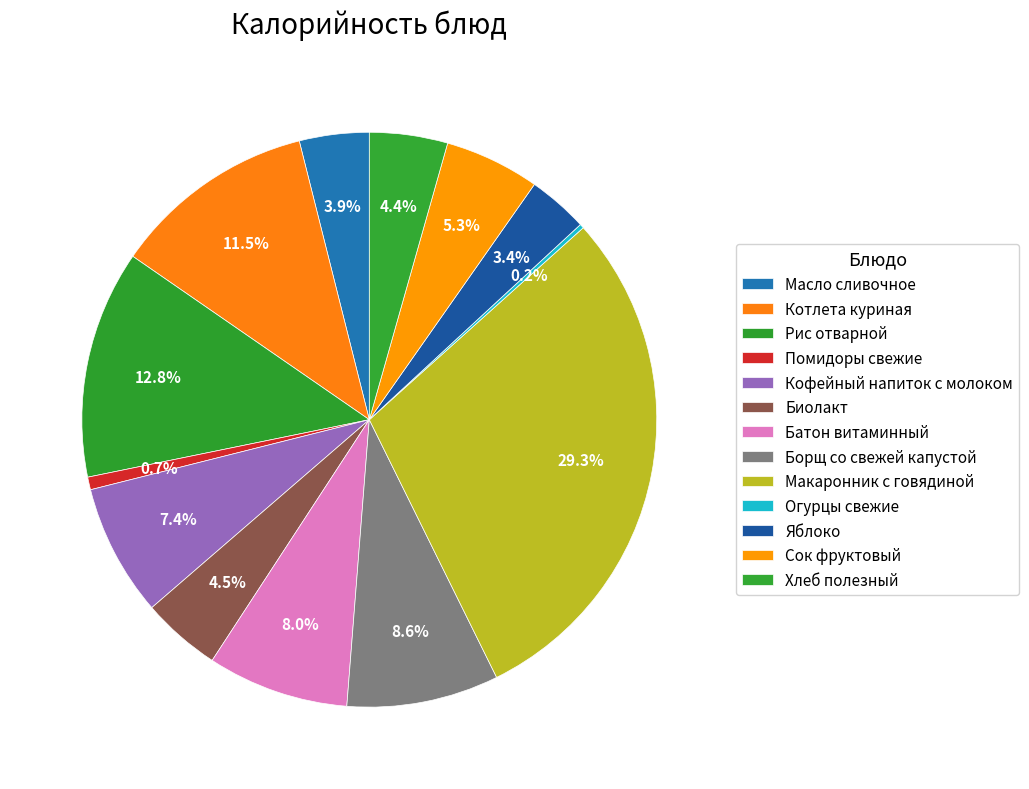

What portion of the pie excludes Борщ со свежей капустой?

91.4%